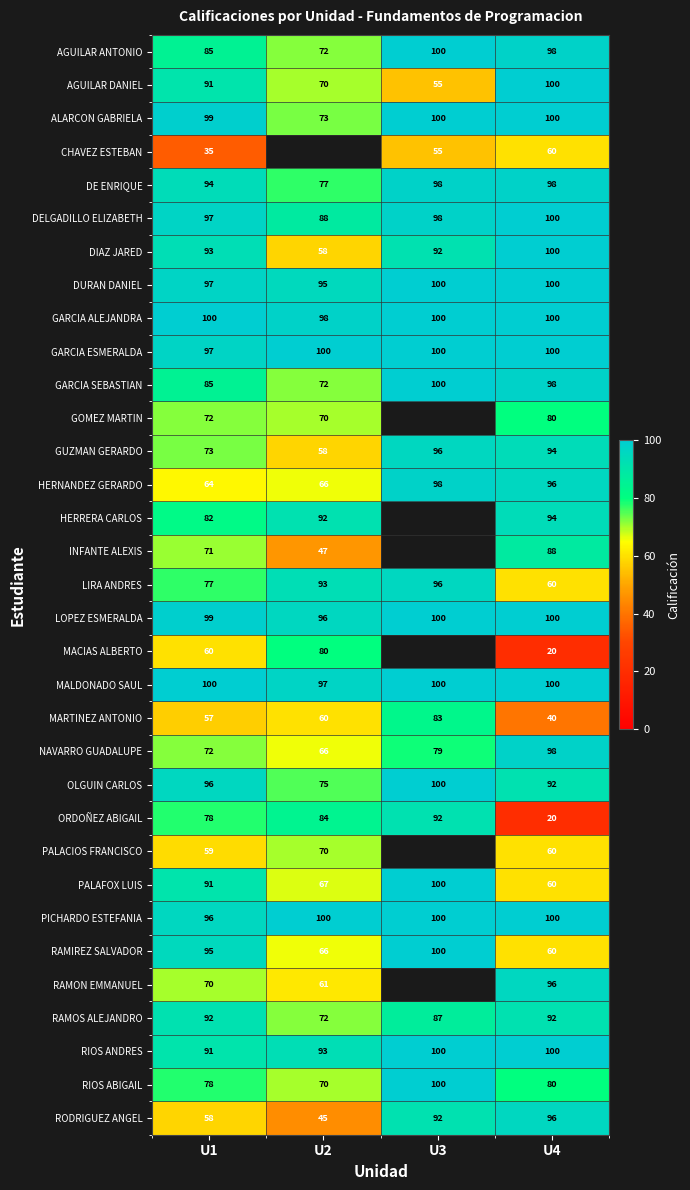

What is the spread (max minus min) of values at U1?

65